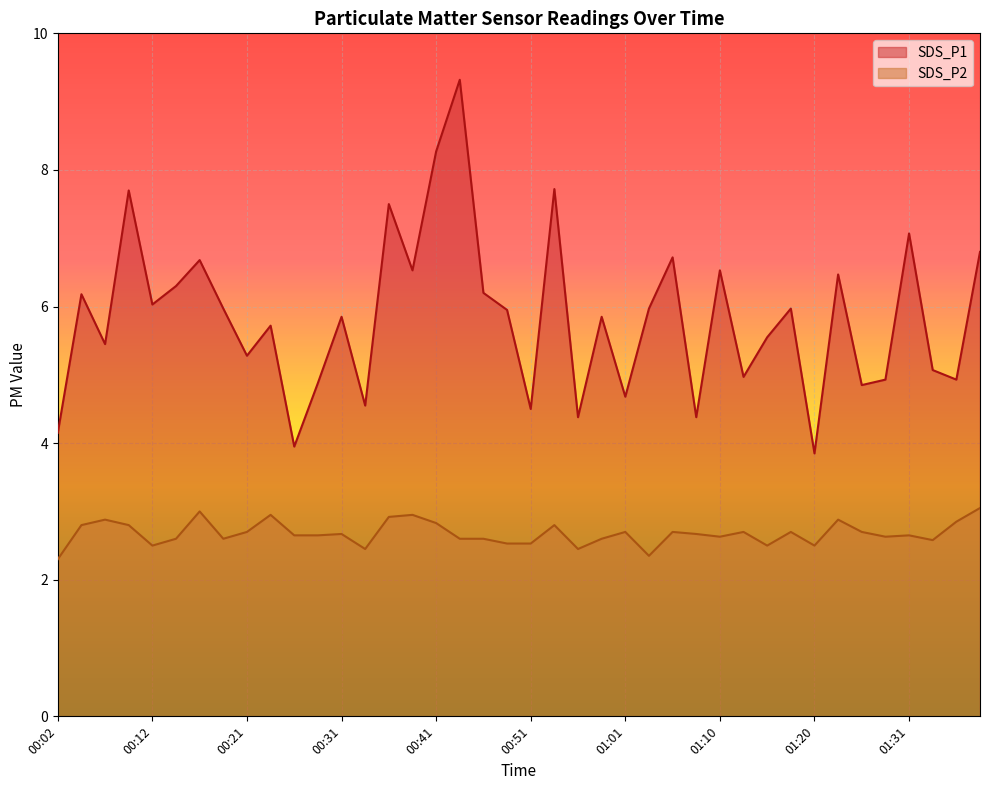

What is the total value across all series at 01:08?

7.0